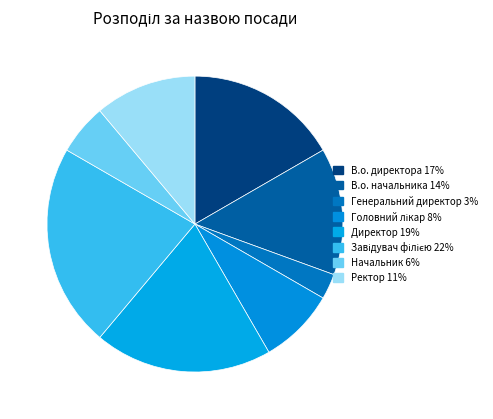

Does any single category account for the majority?

No